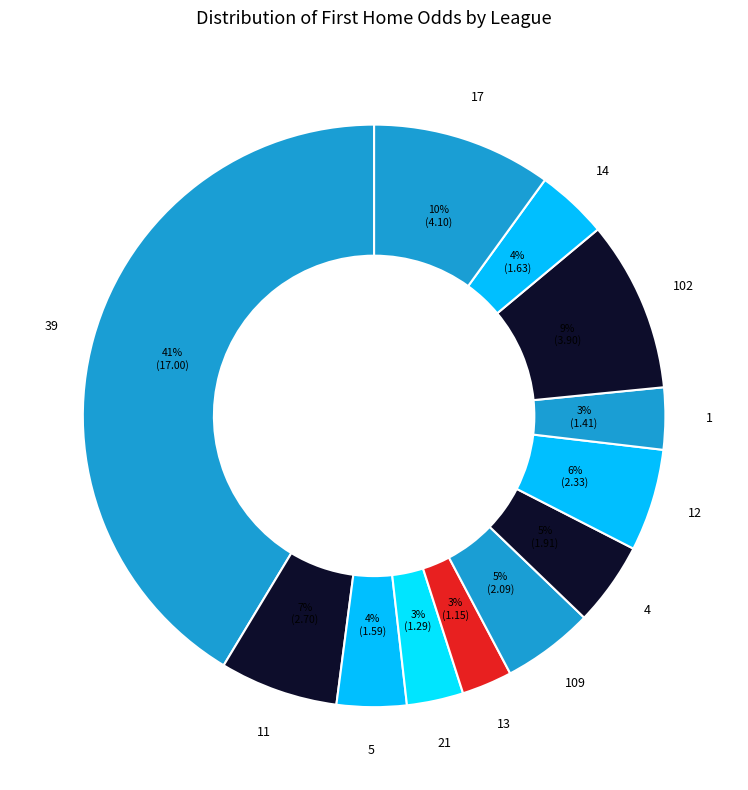

What is the smallest slice in the pie chart?

13